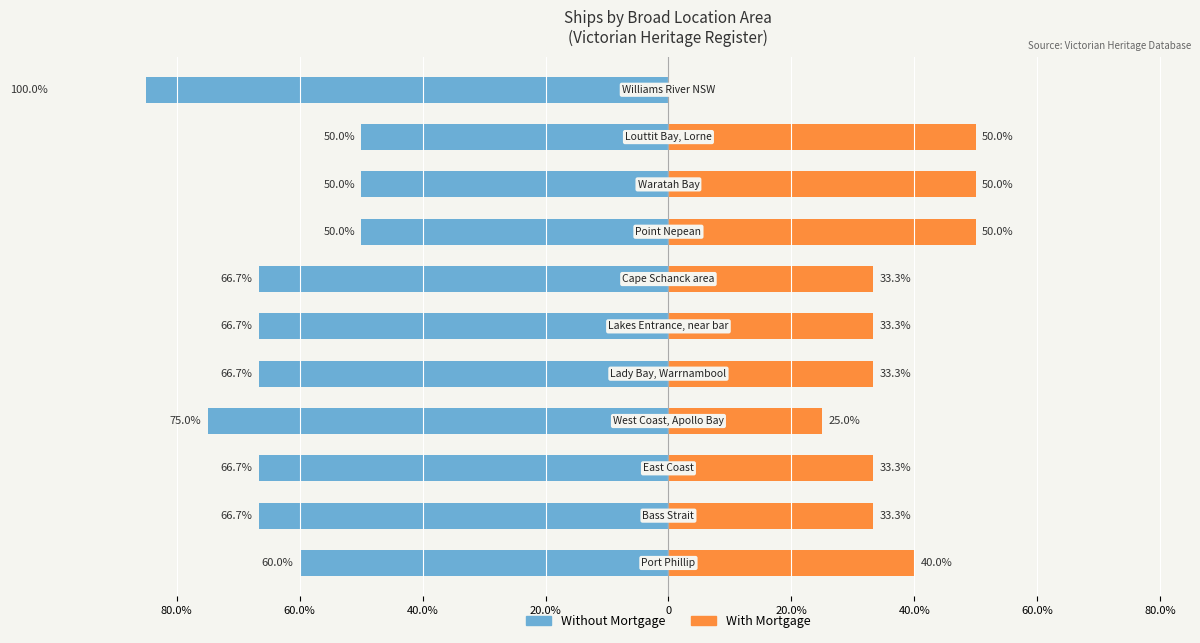

How many bars are there in each group?

2